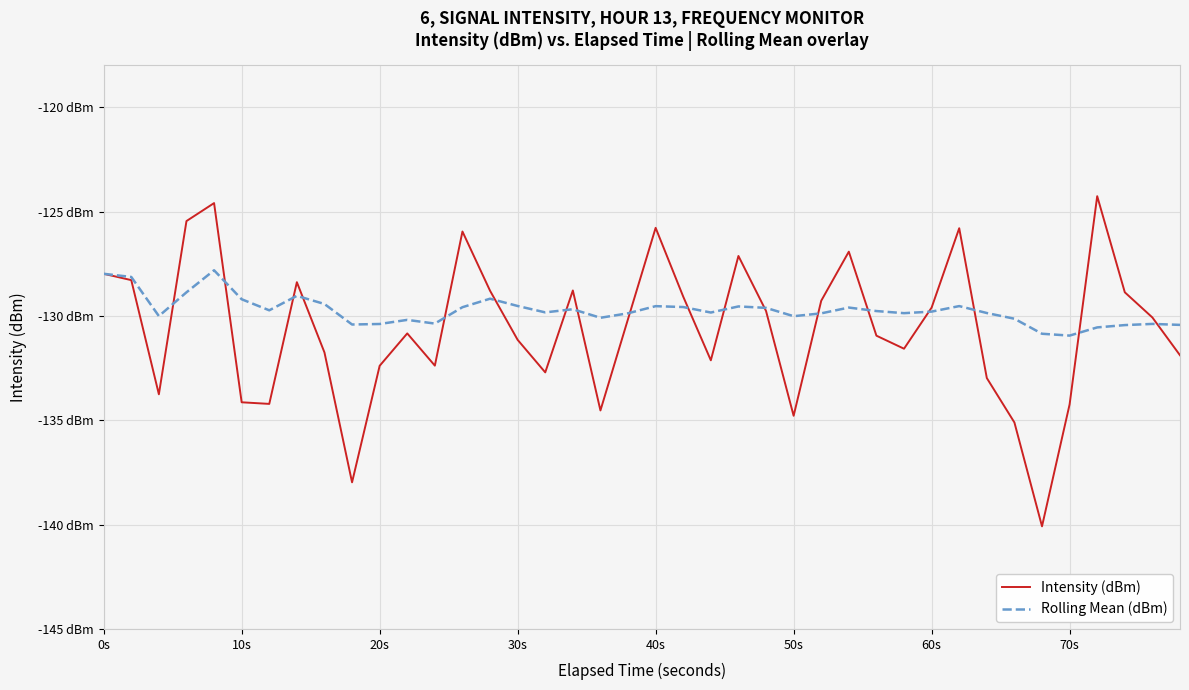

Does the chart display data point markers on the line(s)?

No